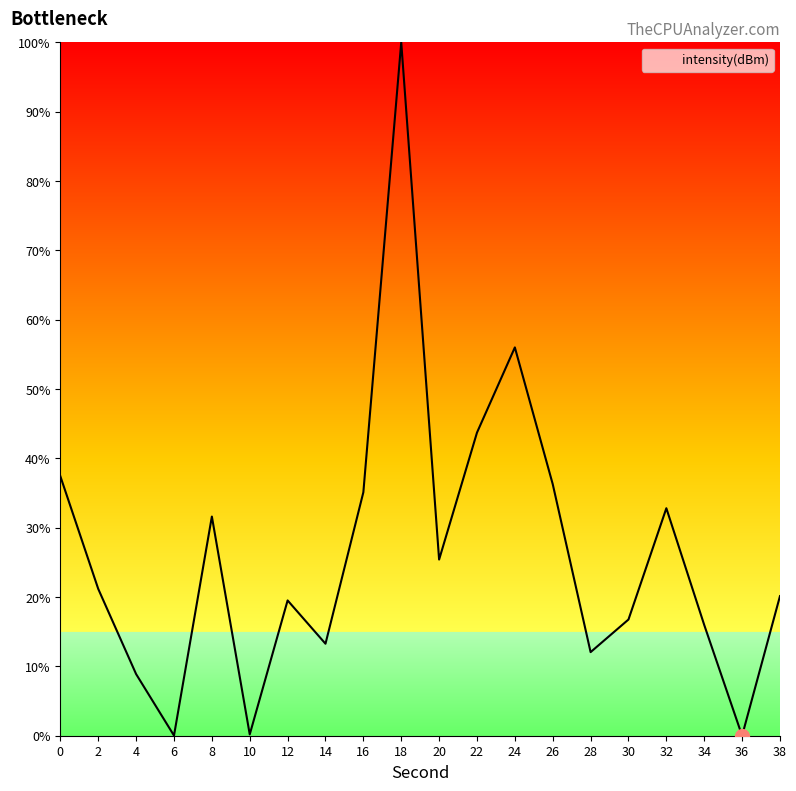

The value at 4 is 4.5. True or false?

False